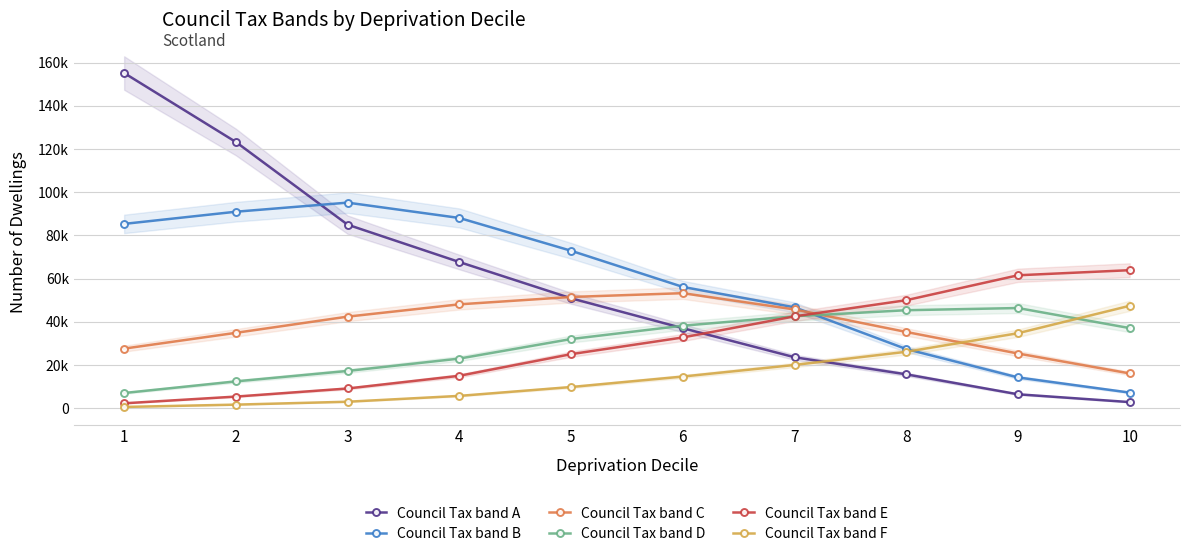

True or false: Council Tax band B has more than 2 points higher than both neighbors.

False